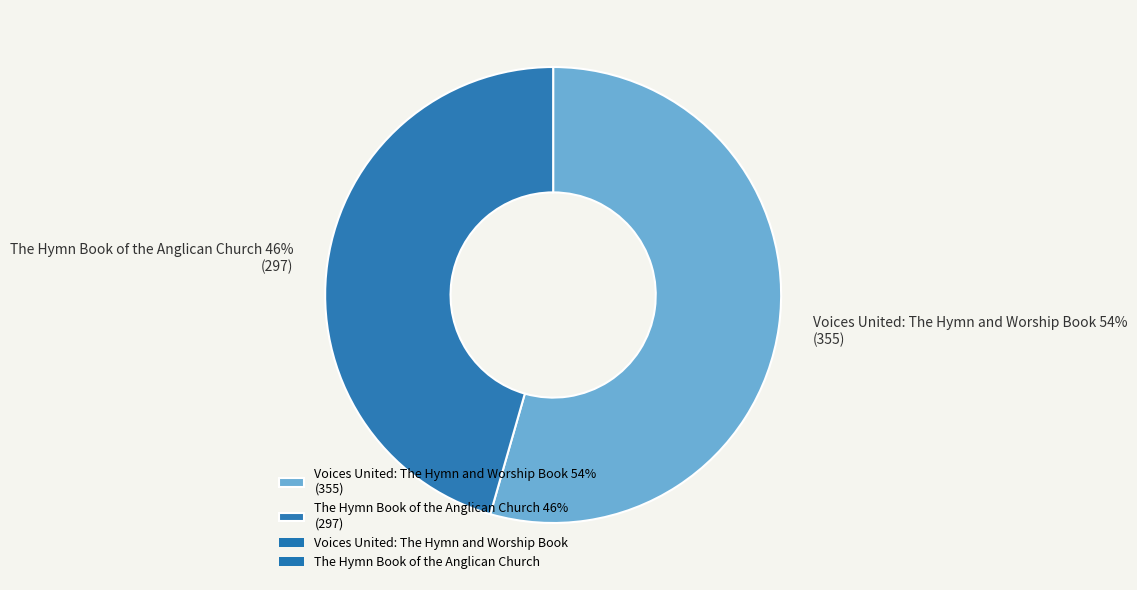

To the nearest percent, what portion does The Hymn Book of the Anglican Church represent?

46%